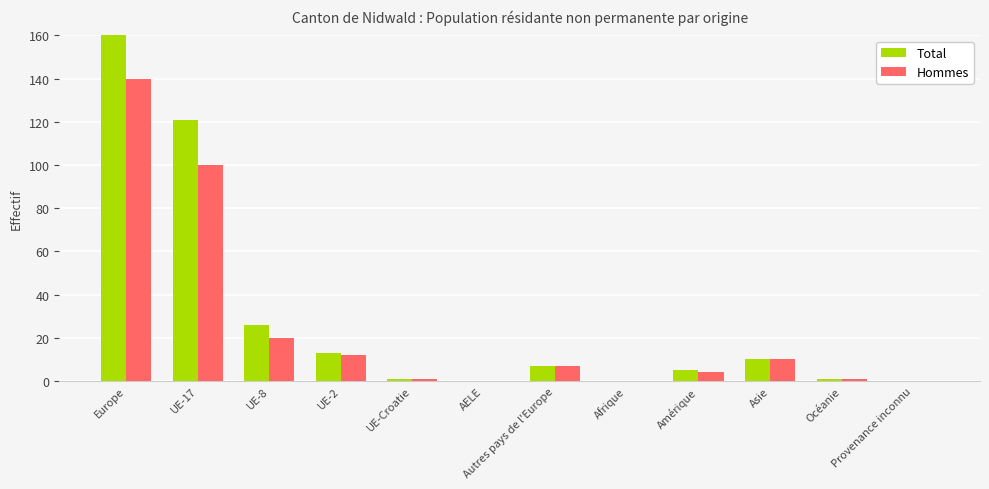

How many values in the Total series are below 7?

6